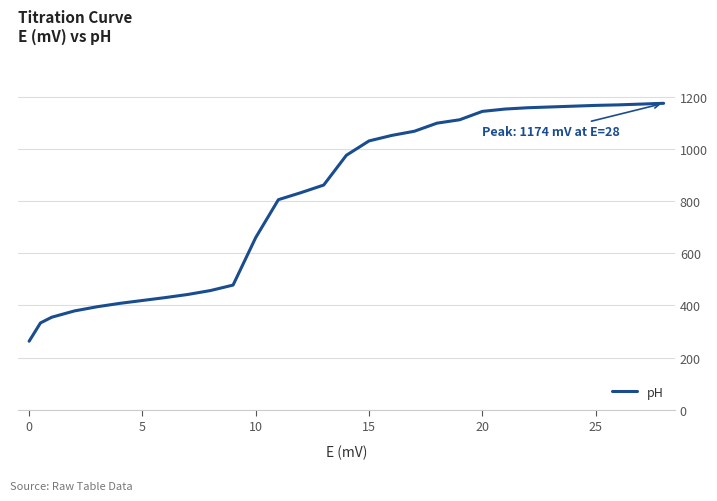

What is the smallest value displayed?

263